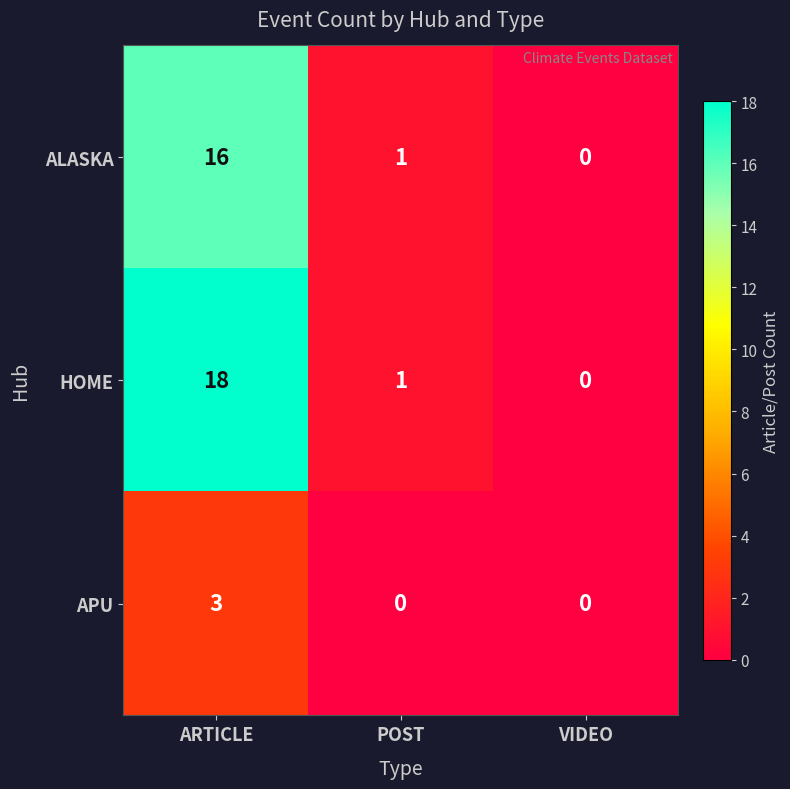

Rank the series by their maximum value, from highest to lowest.

HOME, ALASKA, APU